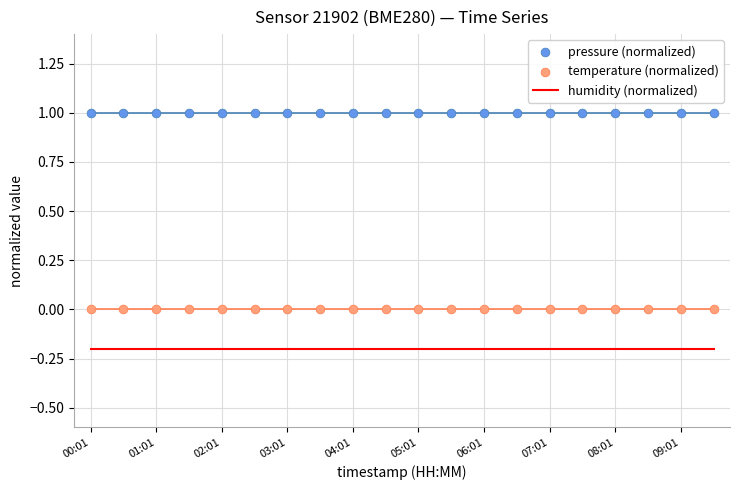

Which series has the largest total across all categories?

pressure (normalized)